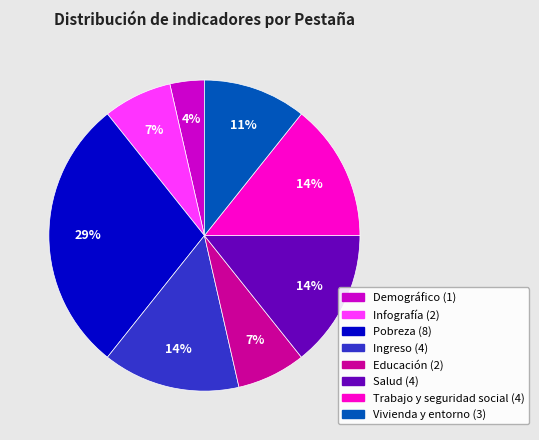

How many slices are in this pie chart?

8